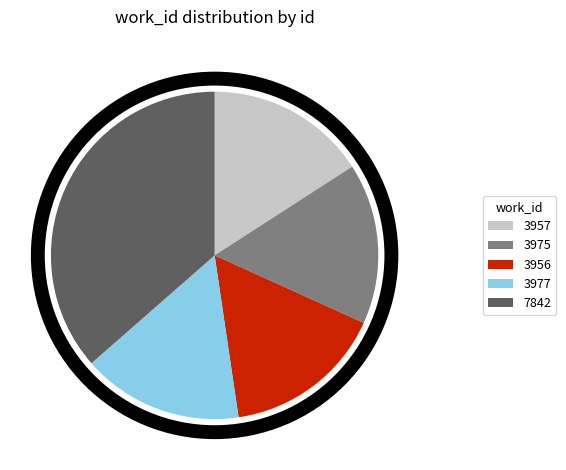

Is there any slice that represents more than half of the pie?

No